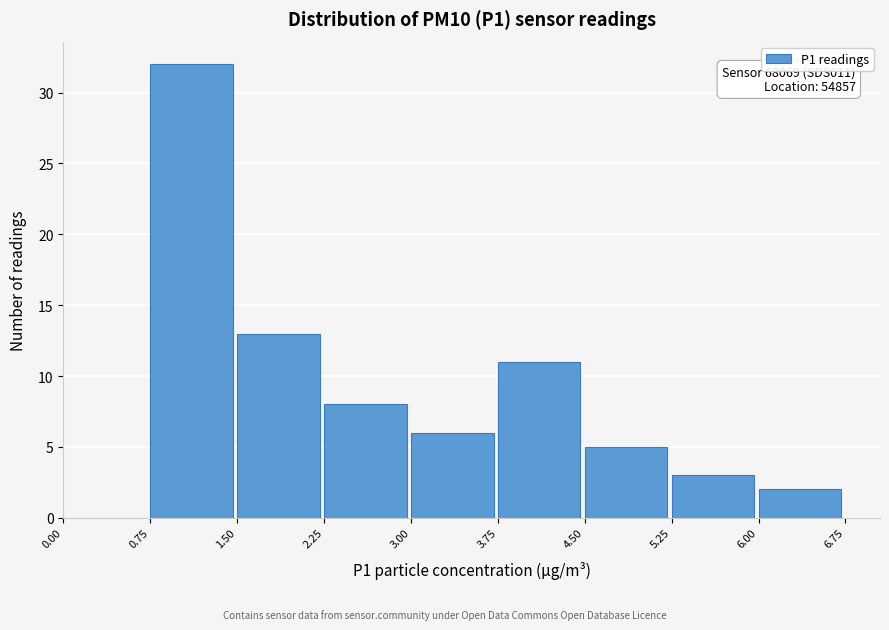

Which range on the x-axis has the tallest bar?

0.75 to 1.50